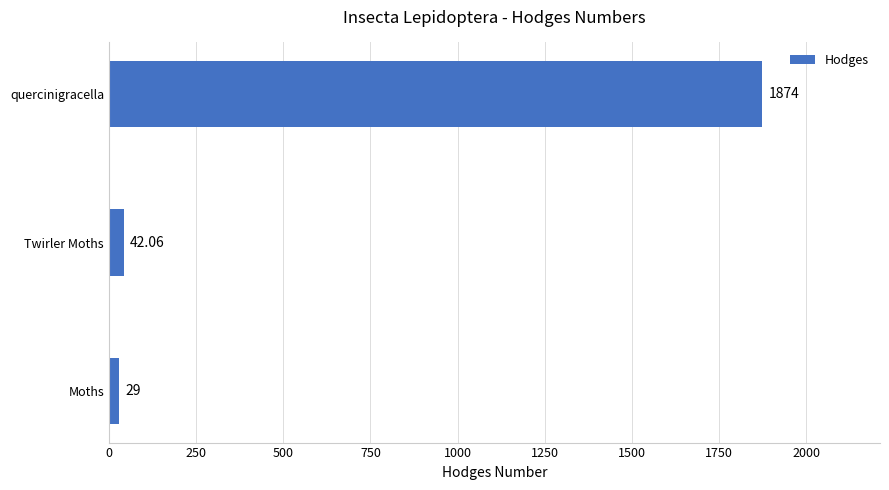

Where is the data nearest to the value 951?

Twirler Moths